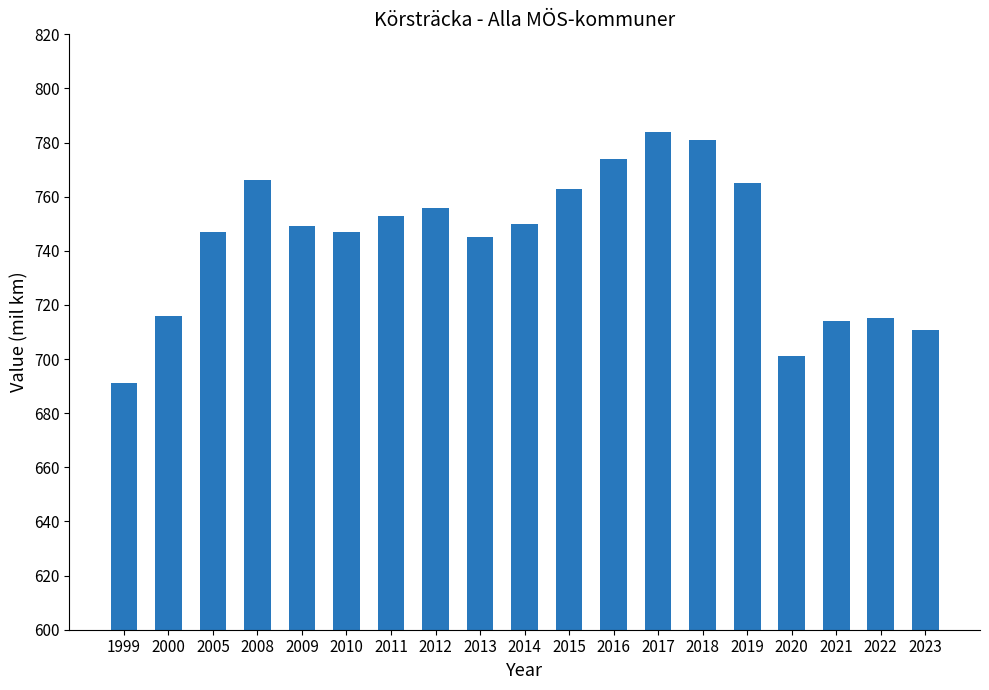

What is the approximate value at 2017?

784.0